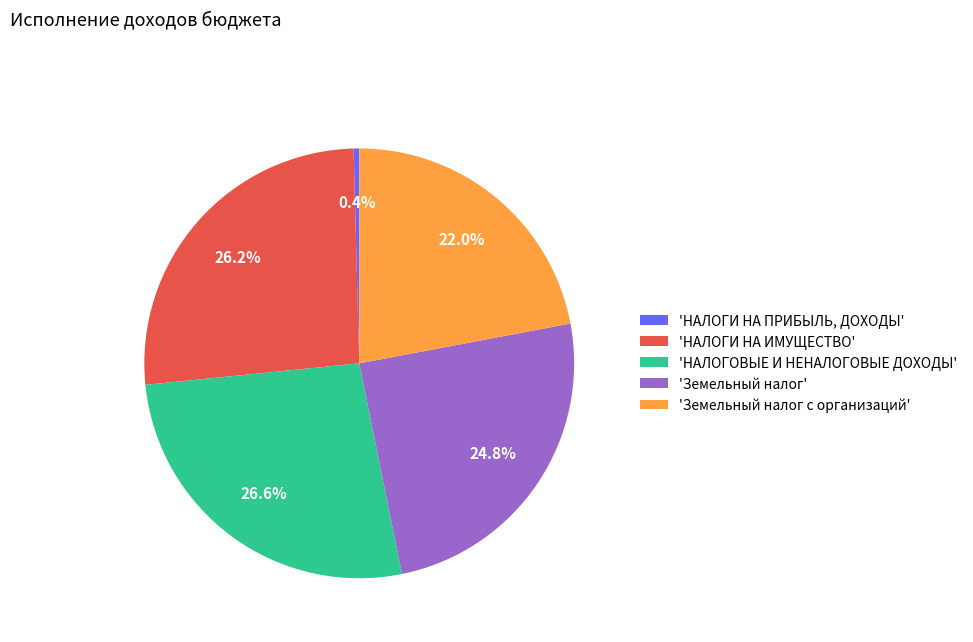

Rank the categories by value from highest to lowest.

'НАЛОГОВЫЕ И НЕНАЛОГОВЫЕ ДОХОДЫ', 'НАЛОГИ НА ИМУЩЕСТВО', 'Земельный налог', 'Земельный налог с организаций', 'НАЛОГИ НА ПРИБЫЛЬ, ДОХОДЫ'